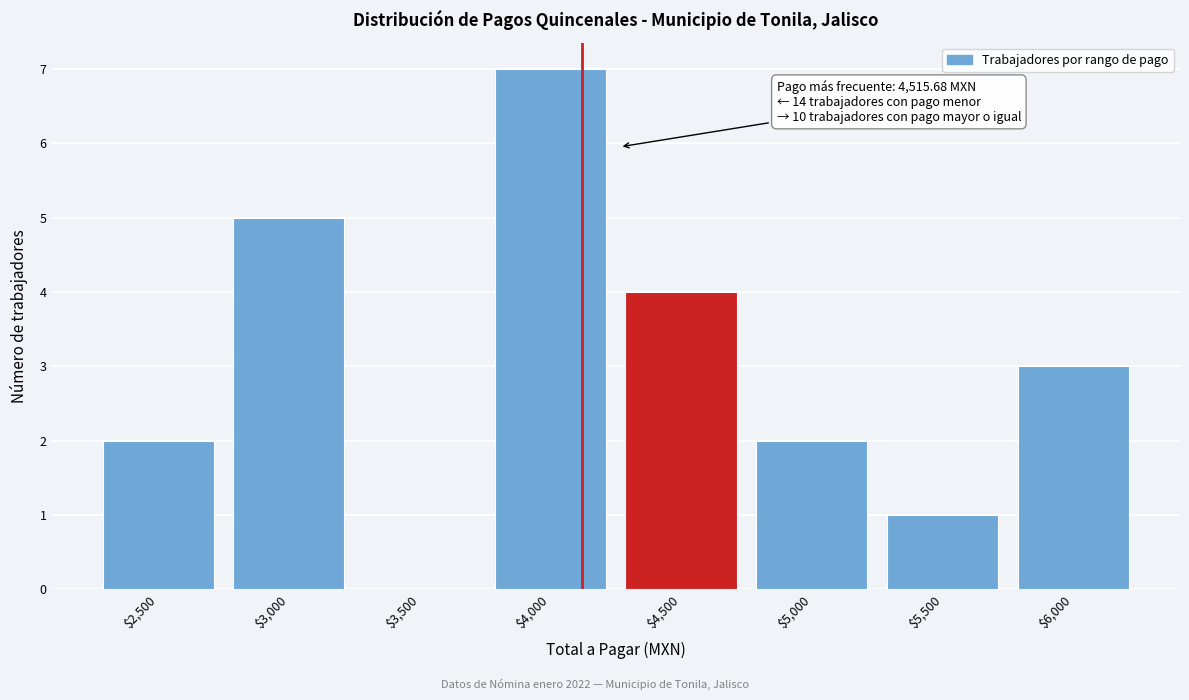

Is it true that the value at $2,500 is 0?

False